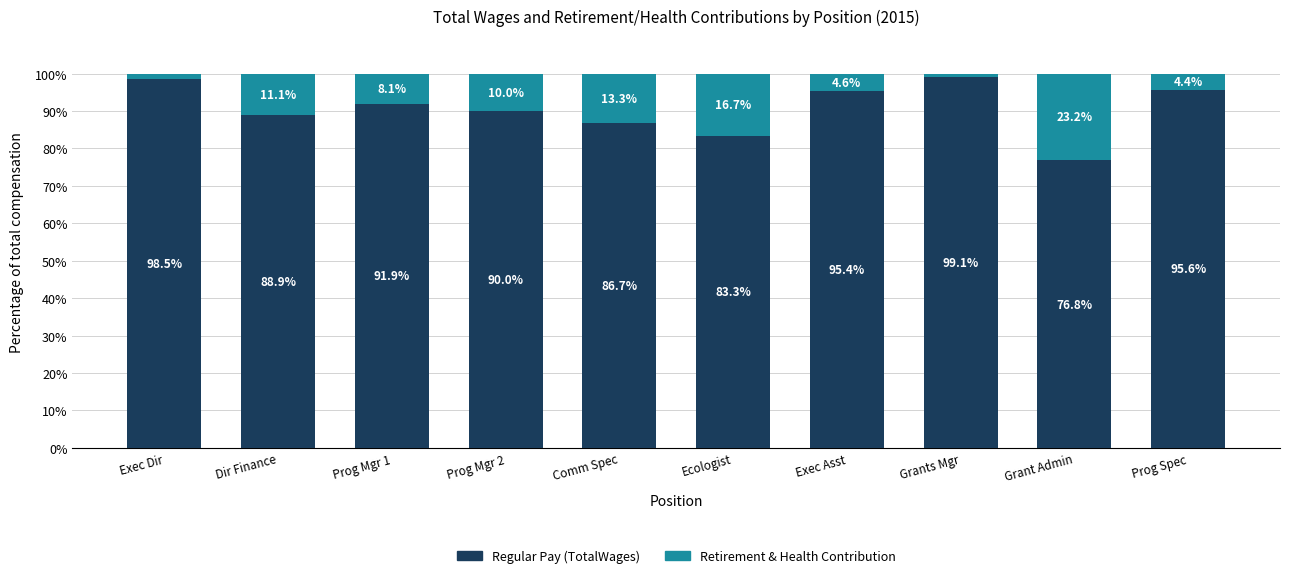

Are the bars horizontal?

No